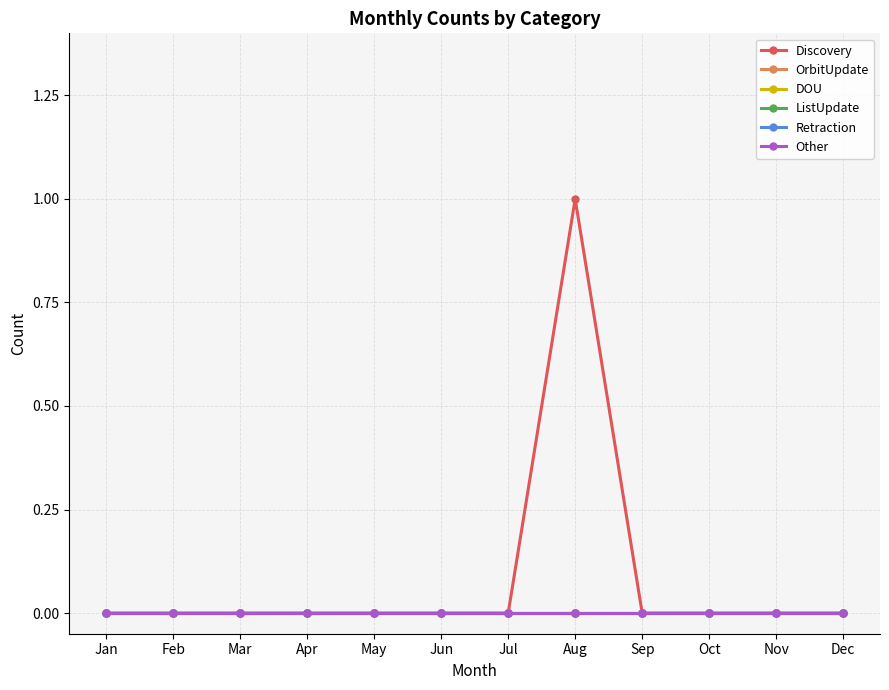

Is this an area chart (filled region under the line)?

No